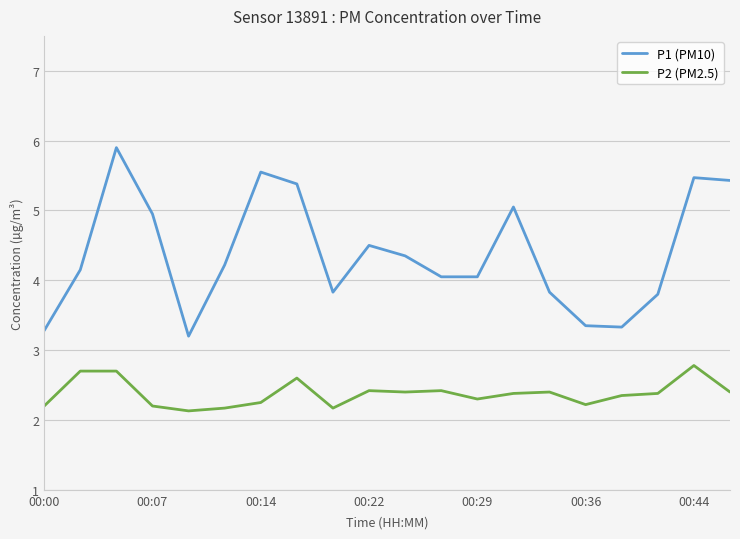

Which series has the widest spread of values?

P1 (PM10)